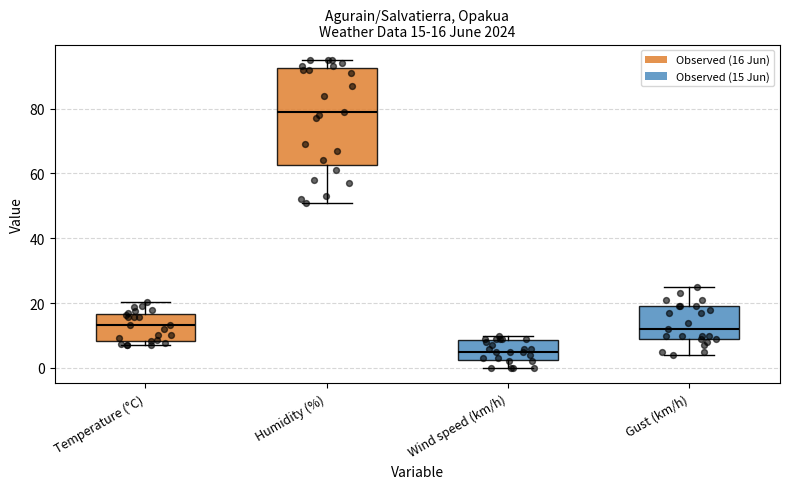

Which box is the tallest, from its lower edge to its upper edge?

Humidity (%)